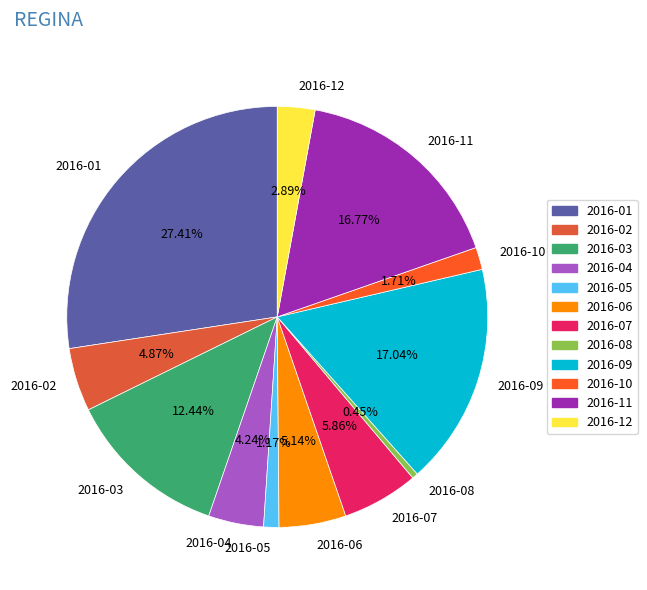

Is there a majority slice in this chart?

No